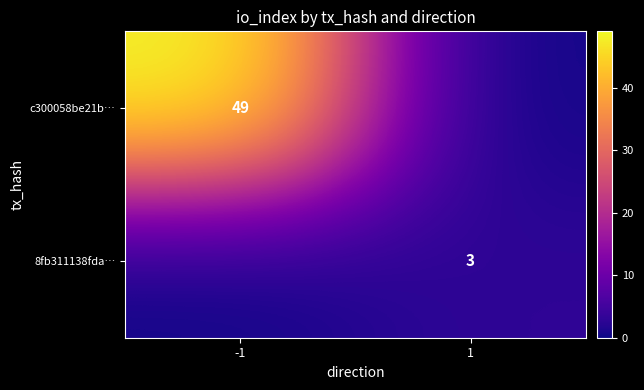

What is the spread (max minus min) of values at 1?

3